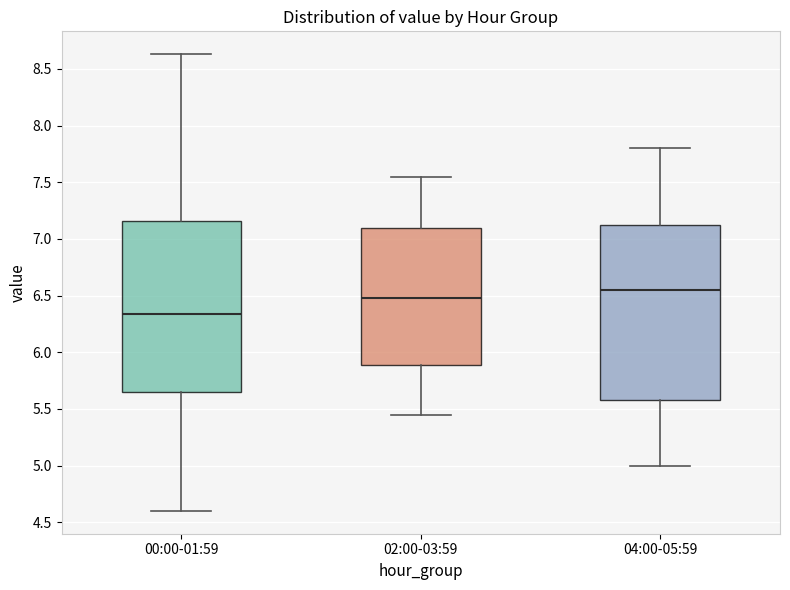

Reading left to right, read every box against the y-axis: the position of its median line, the range the box covers, and the ends of its whiskers. The values are not printed on the chart, so give them approximately, as read against the axis.

00:00-01:59: median 6.35, box 5.65 to 7.15, whiskers 4.60 to 8.65
02:00-03:59: median 6.50, box 5.90 to 7.10, whiskers 5.45 to 7.55
04:00-05:59: median 6.55, box 5.60 to 7.15, whiskers 5.00 to 7.80